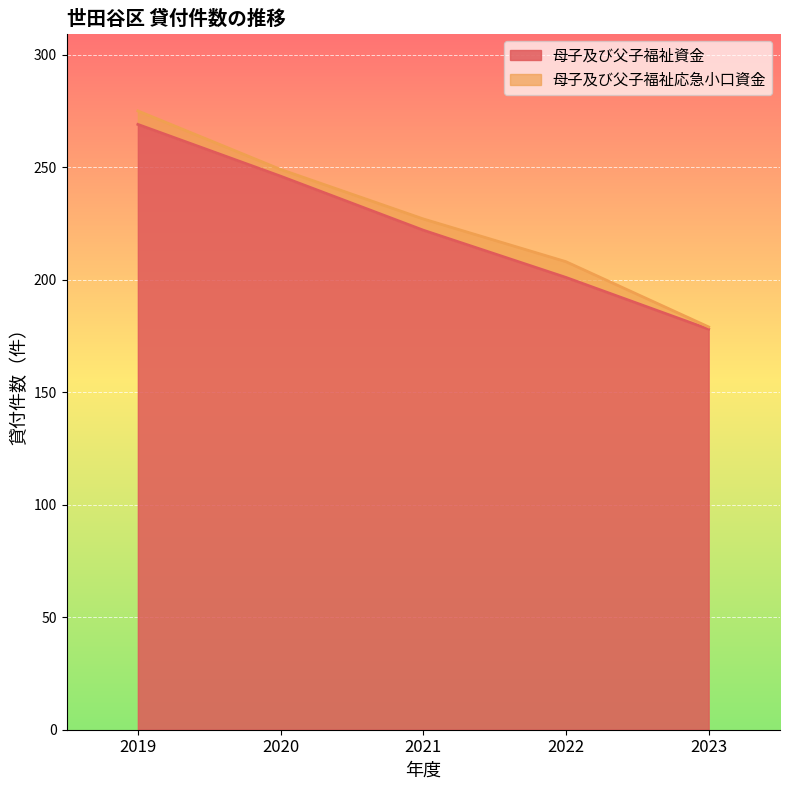

Reading left to right, extract all data points from this chart.

2019=269	2020=246	2021=222	2022=201	2023=178